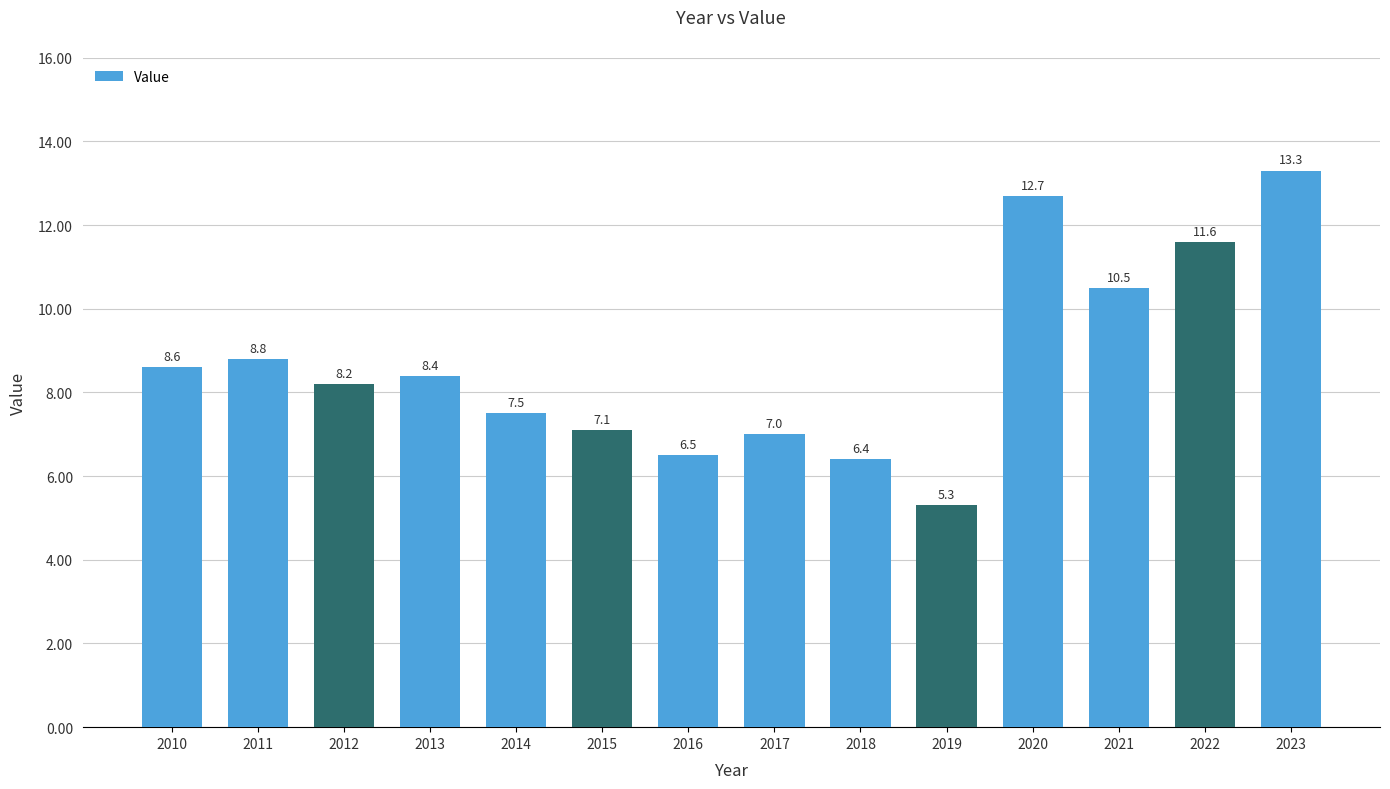

Reading left to right, extract all data points from this chart.

2010=8.6	2011=8.8	2012=8.2	2013=8.4	2014=7.5	2015=7.1	2016=6.5	2017=7.0	2018=6.4	2019=5.3	2020=12.7	2021=10.5	2022=11.6	2023=13.3